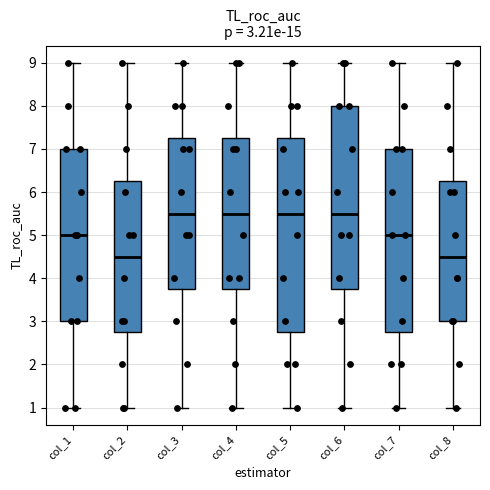

Which box is the tallest, from its lower edge to its upper edge?

col_5